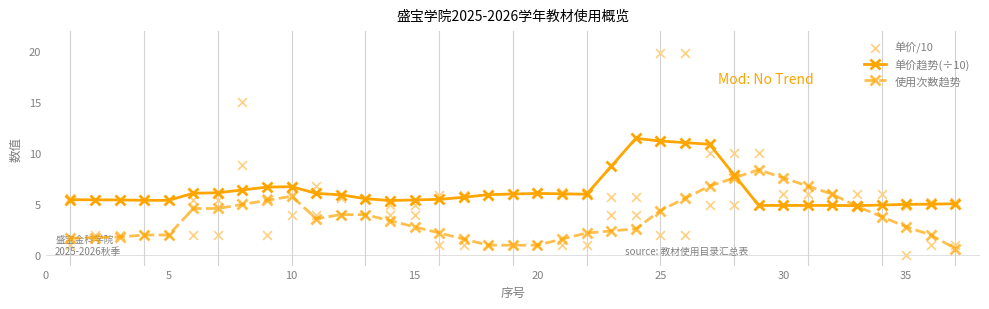

Which series has the largest total across all categories?

单价/10